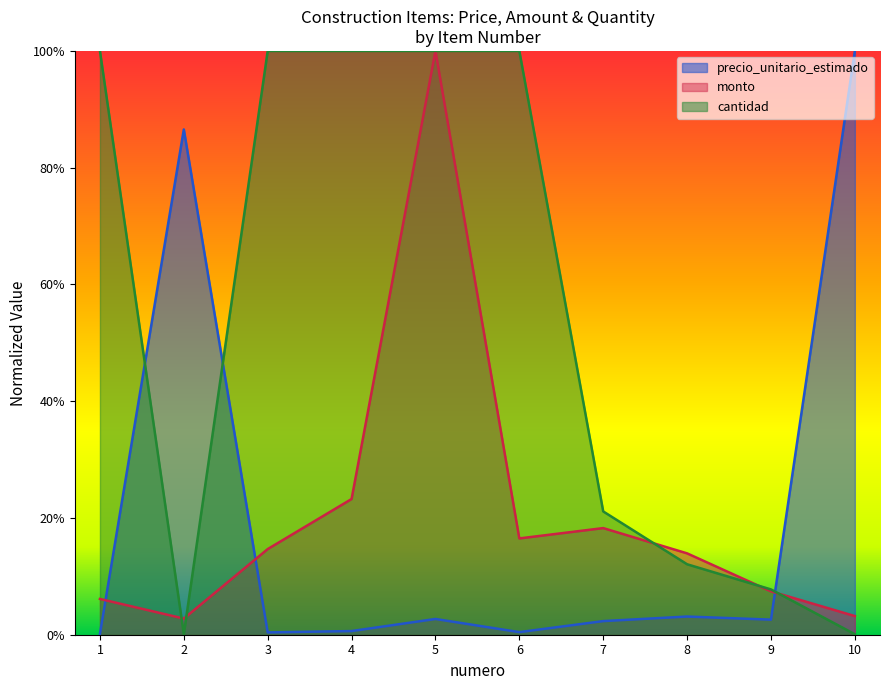

Between which two adjacent categories do monto and precio_unitario_estimado first intersect?

1 and 2